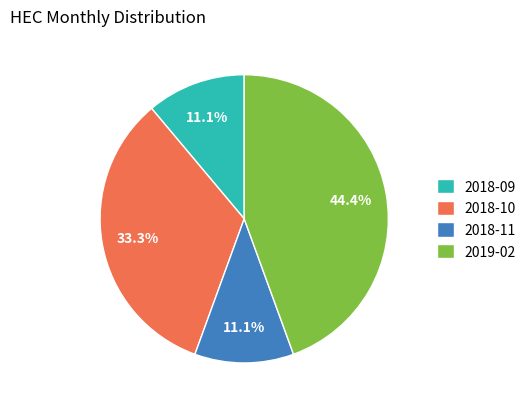

Which slice is the largest?

2019-02